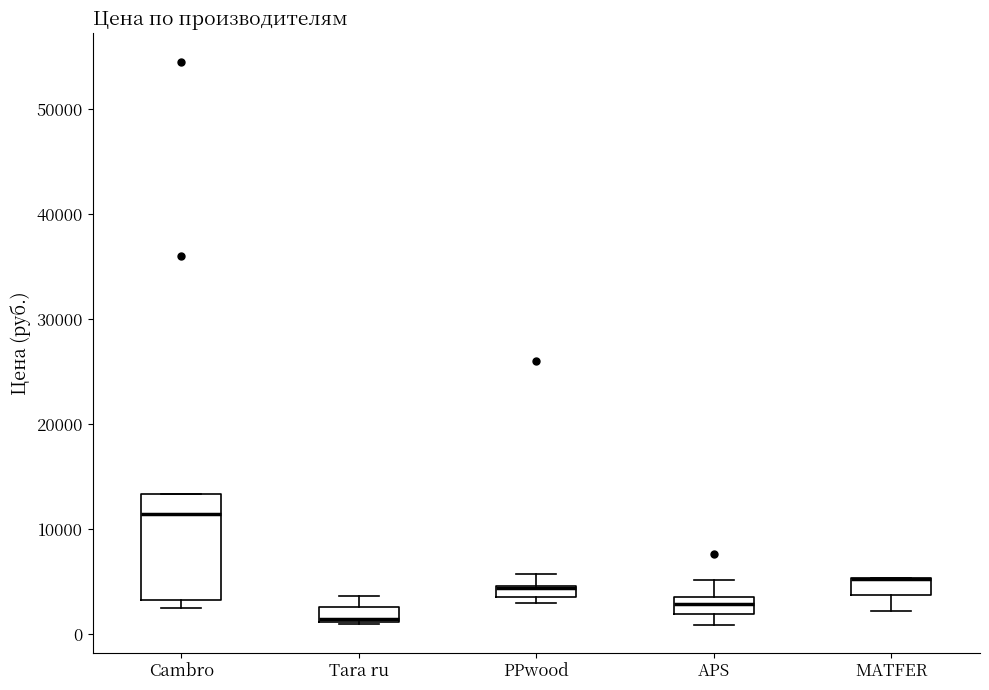

Where does the upper whisker of the box for Tara ru end on the y-axis? The values are not printed on the chart, so give them approximately, as read against the axis.

4000